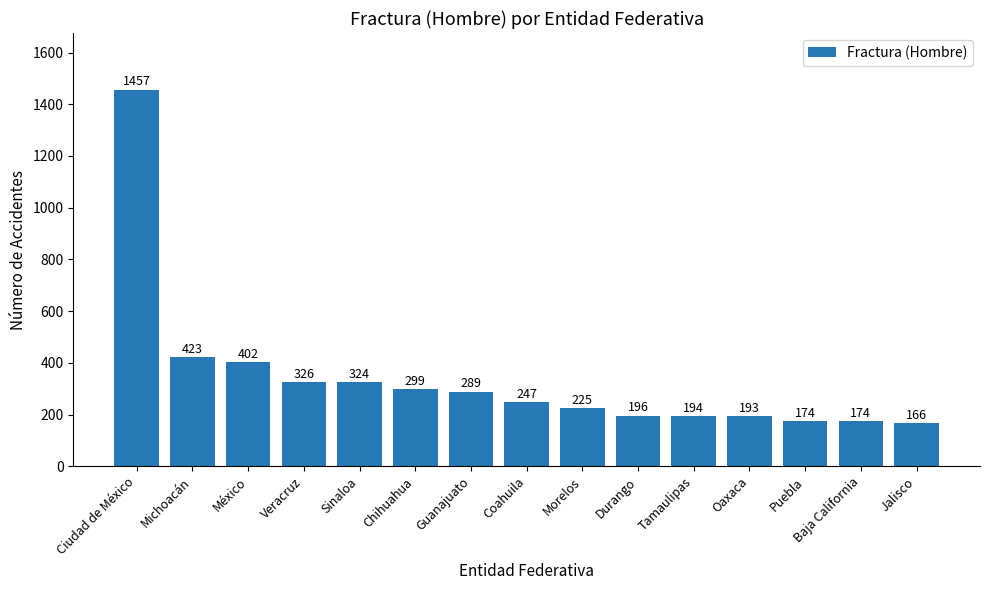

Where does the data first go above 247?

Ciudad de México